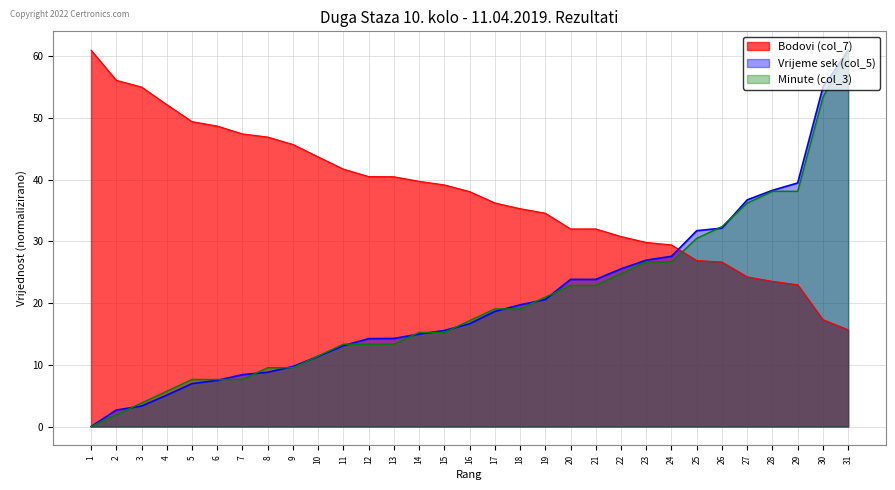

At 23, list the series in order from smallest to largest.

Min (col_3), Vrijeme (sek, col_5), Bodovi (col_7)